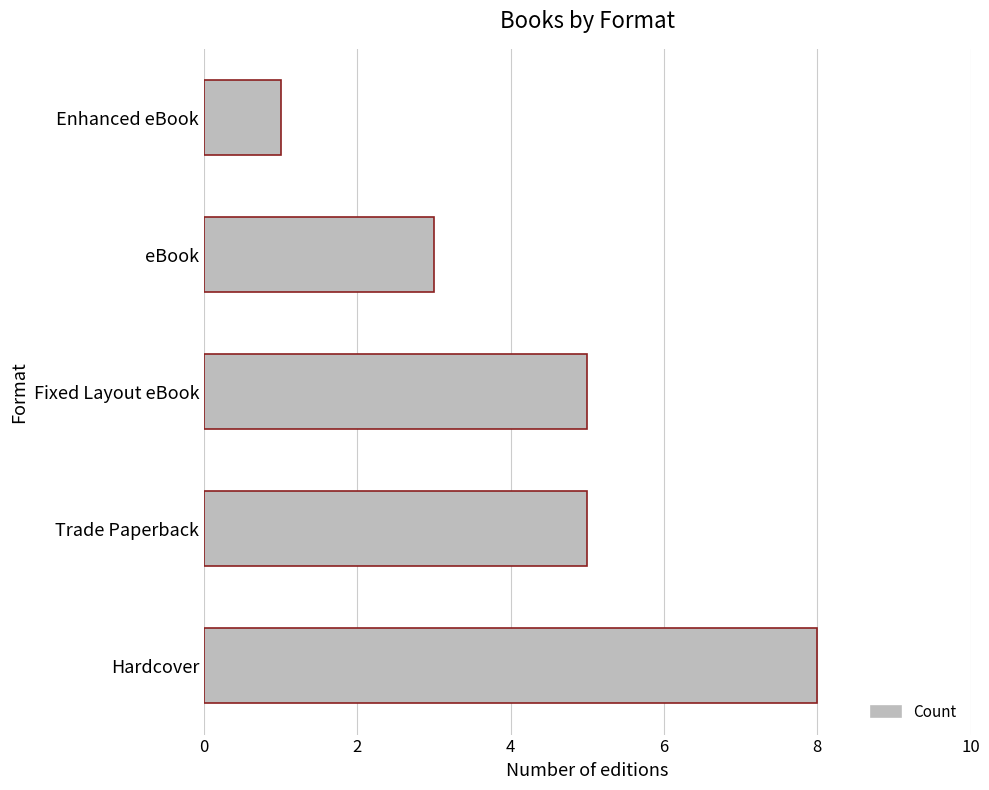

What is the minimum value shown in the chart?

1